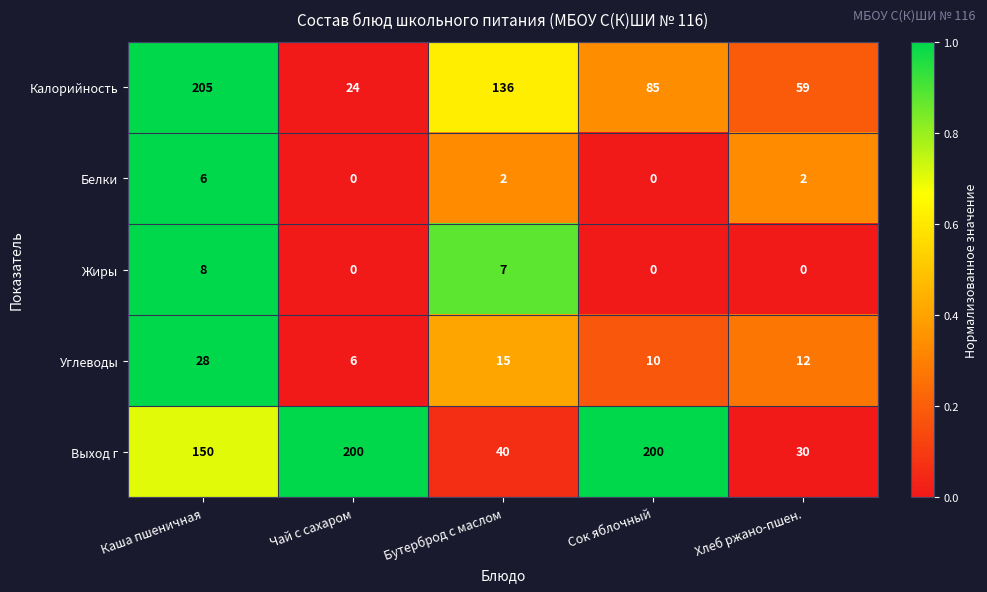

Which series has the largest total across all categories?

Выход г